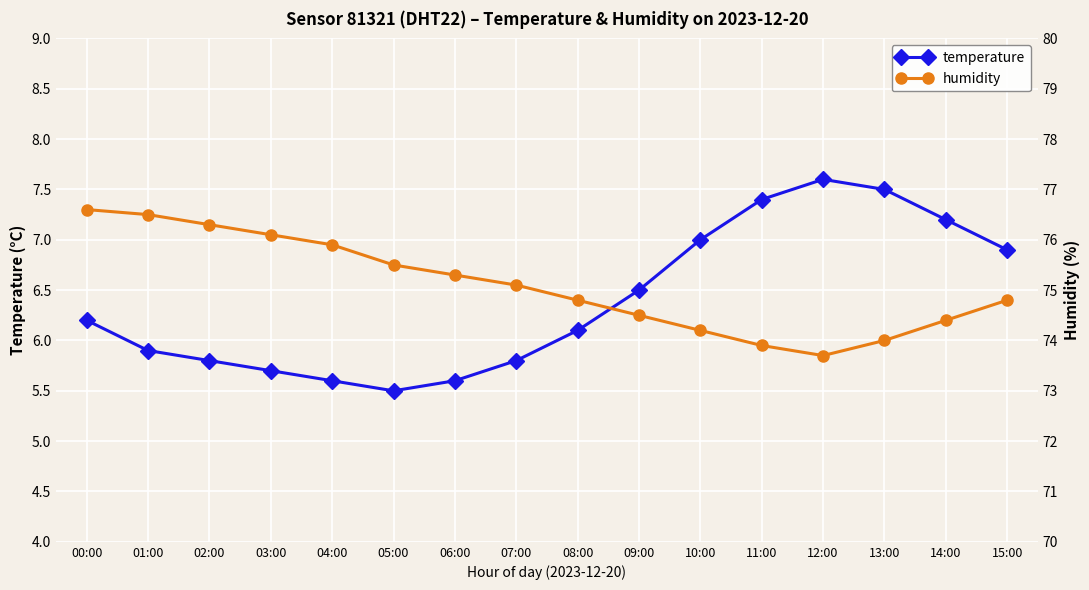

Reading left to right, transcribe all the data shown in this chart.

temperature: 6.2	5.9	5.8	5.7	5.6	5.5	5.6	5.8	6.1	6.5	7.0	7.4	7.6	7.5	7.2	6.9
humidity: 76.6	76.5	76.3	76.1	75.9	75.5	75.3	75.1	74.8	74.5	74.2	73.9	73.7	74.0	74.4	74.8